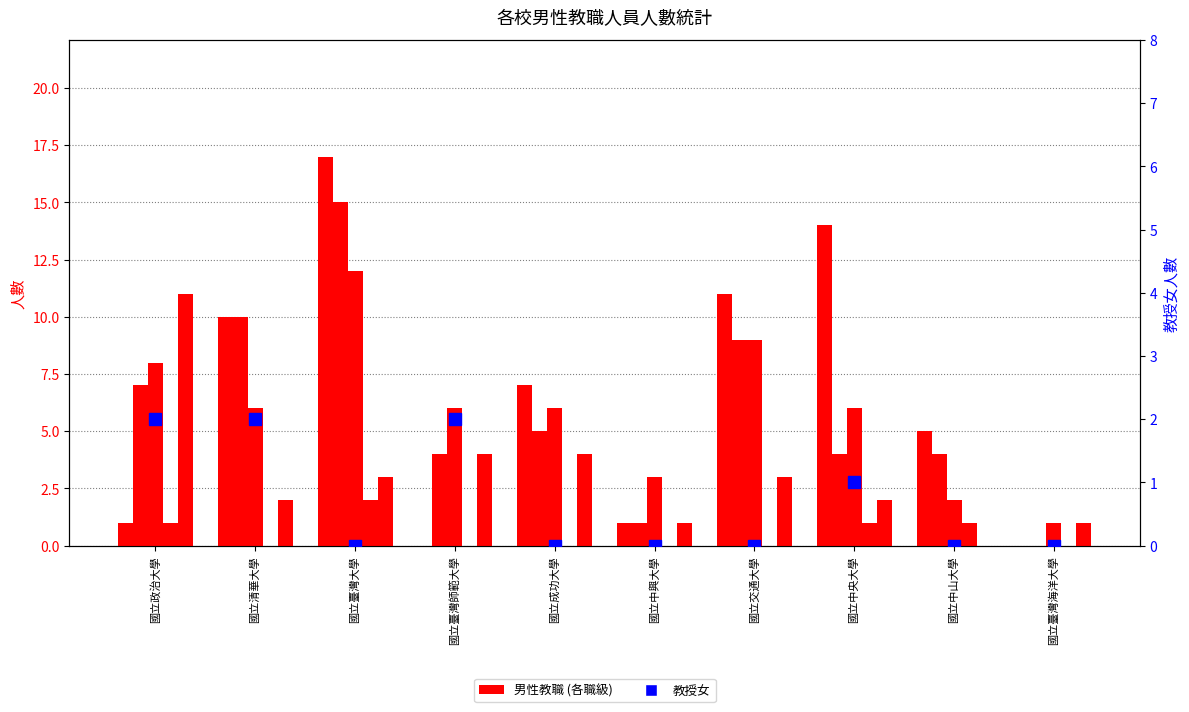

What is the value of the 教授女 (count) bar at the 4th from the left?

2